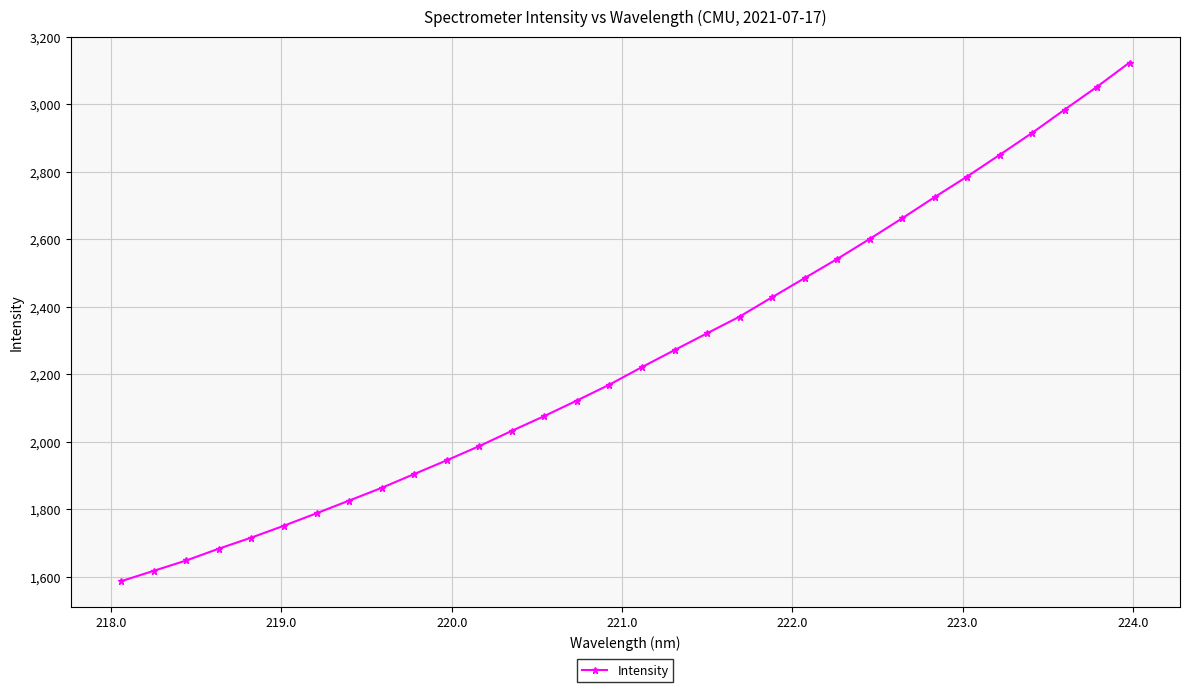

Does the chart display data point markers on the line(s)?

Yes